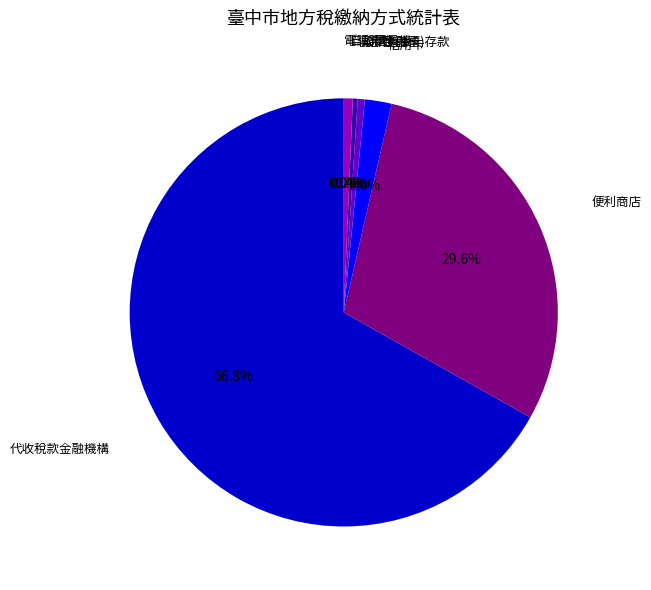

Between 便利商店 and 自動櫃員機, which is larger?

便利商店